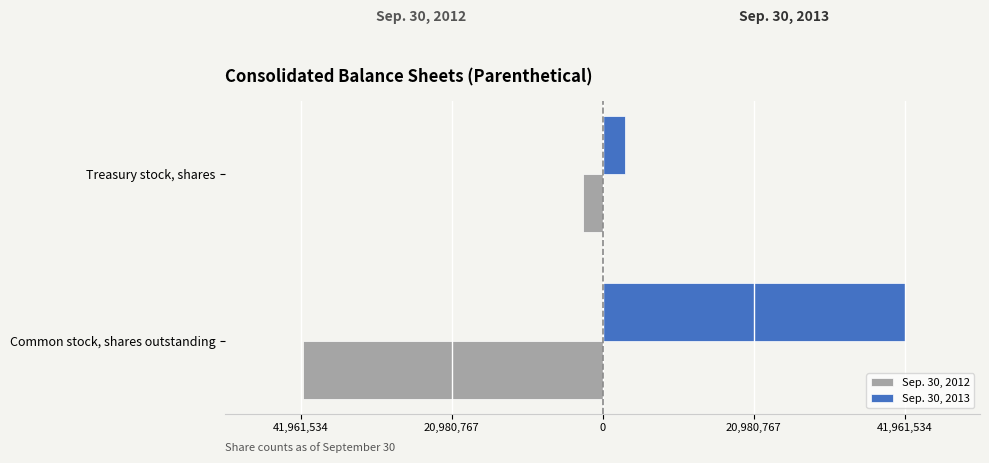

What are all the series names shown in the legend?

Sep. 30, 2012, Sep. 30, 2013